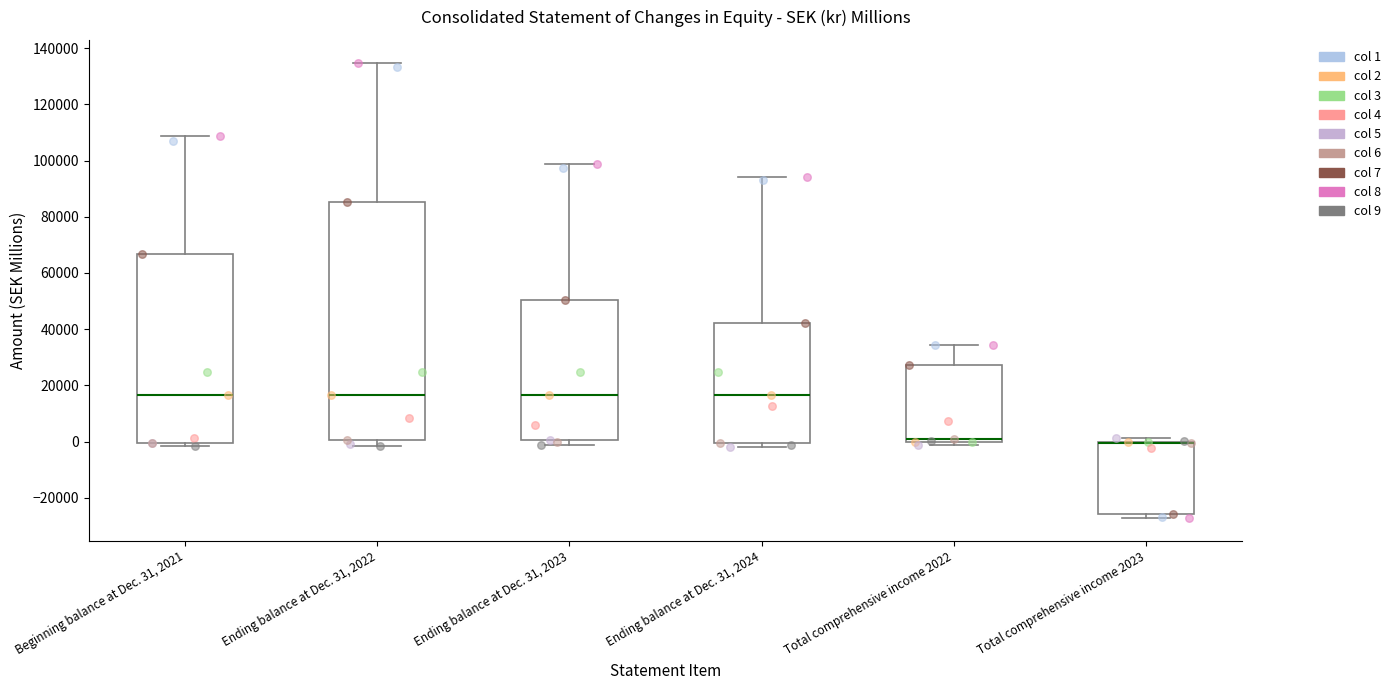

Which box is the tallest, from its lower edge to its upper edge?

Ending balance at Dec. 31, 2022